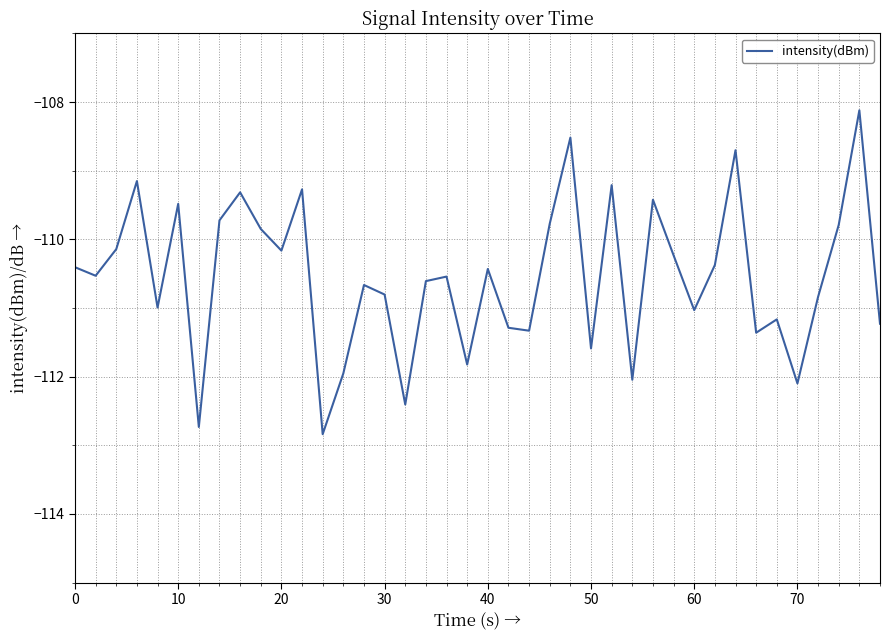

What is the average value?

-110.5